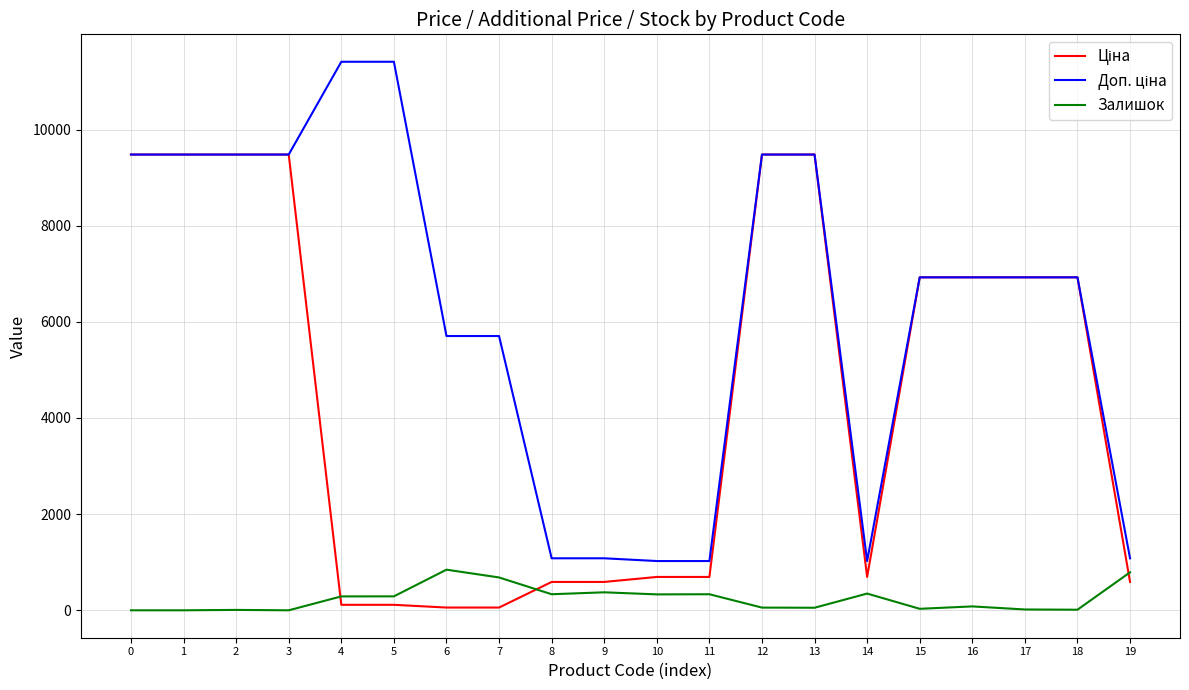

How many lines are shown in the chart?

3